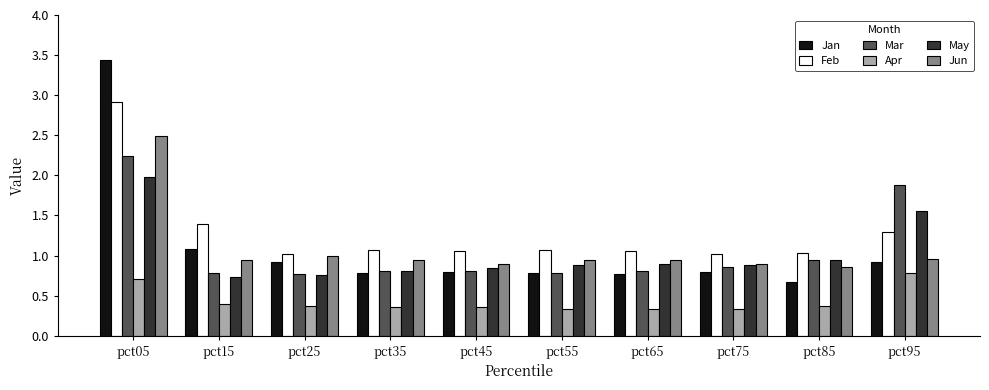

What is the total value across all series at pct35?

4.8